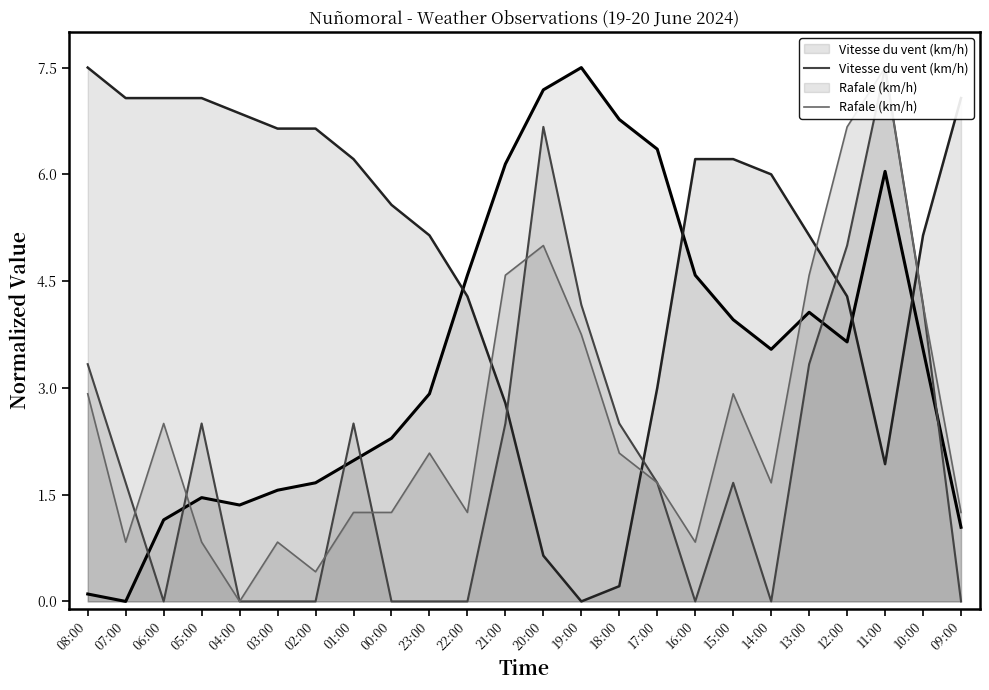

How many categories are shown in the chart?

24